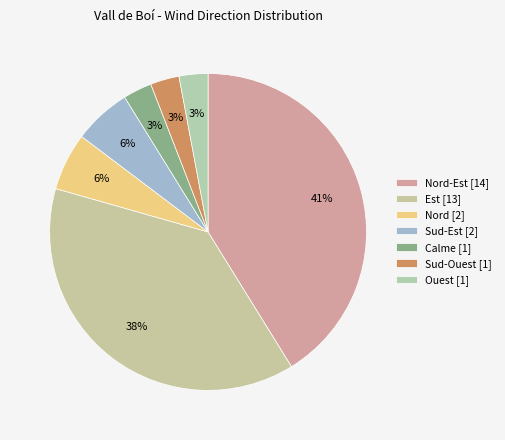

Is there any slice that represents more than half of the pie?

No